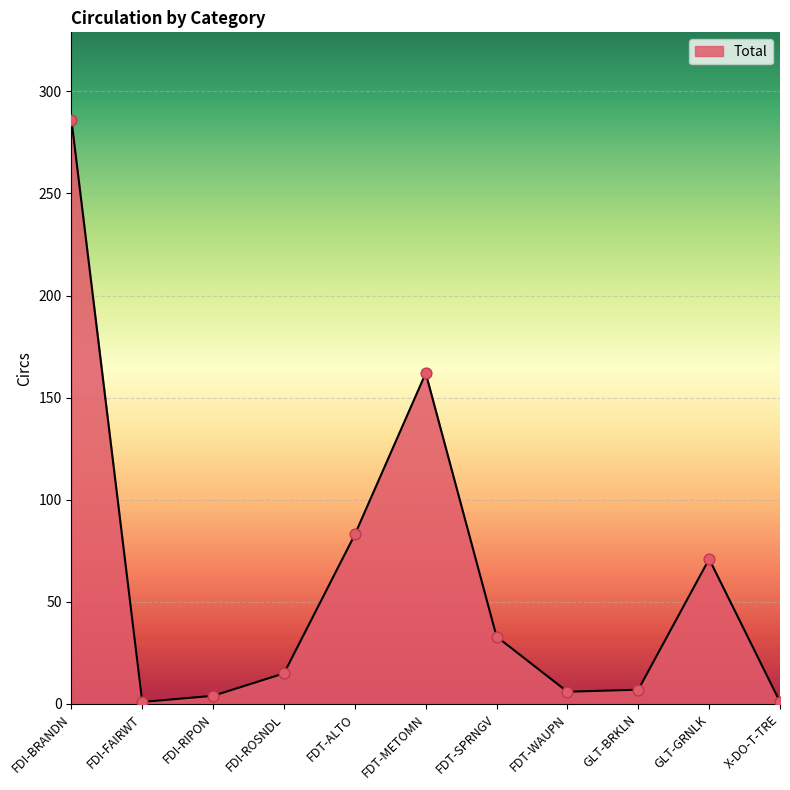

Approximately how many times larger is the value at GLT-GRNLK compared to FDI-ROSNDL?

4.7